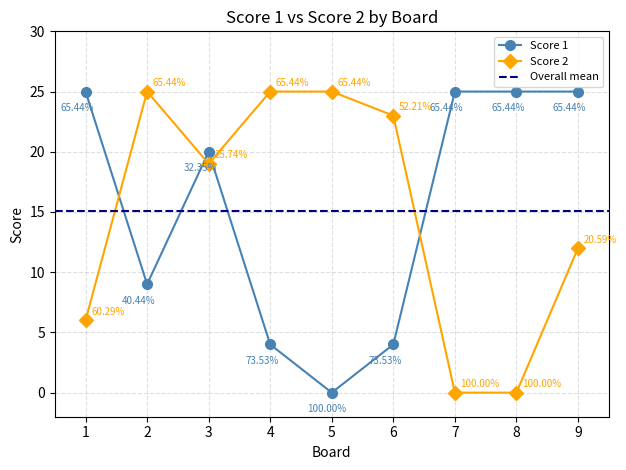

What is the approximate value of Score 1 at 8, to the nearest 5?

25